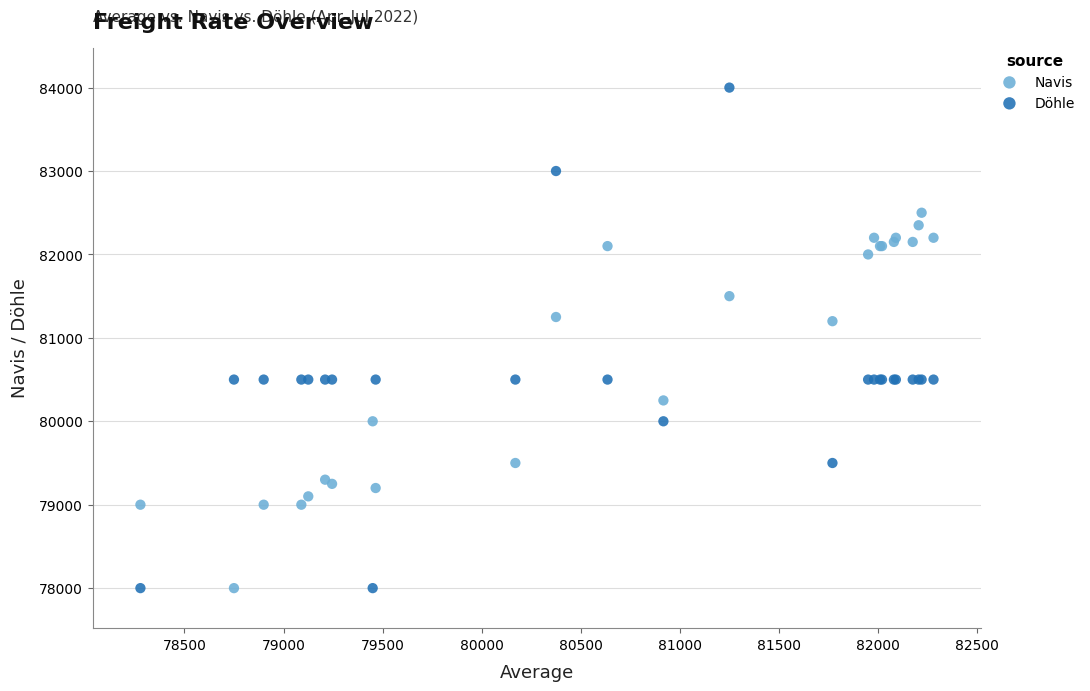

Which series has the largest Y range (max minus min)?

Döhle